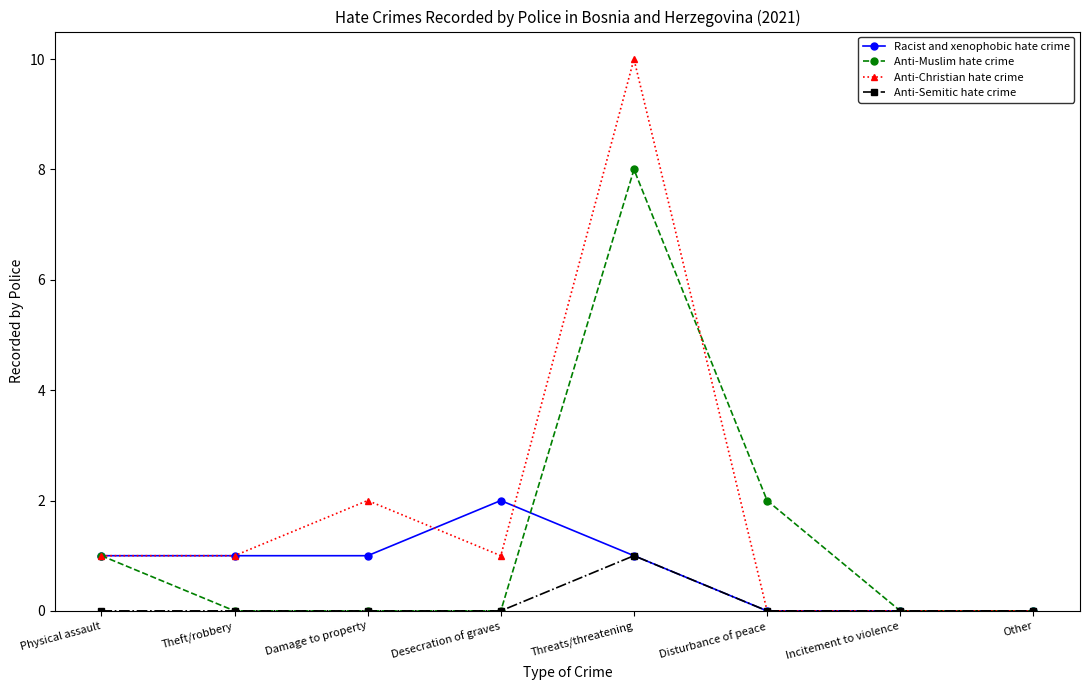

What is the value of the Anti-Christian hate crime point at the 2nd from the left?

1